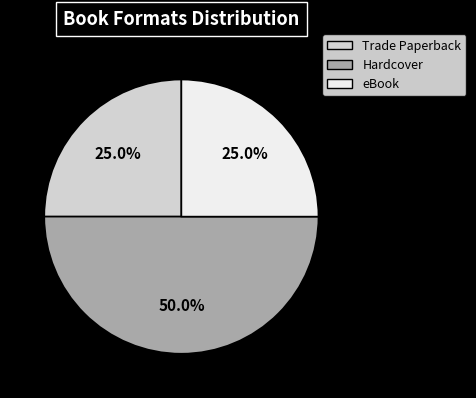

To the nearest percent, what percentage of the pie is Trade Paperback?

25%